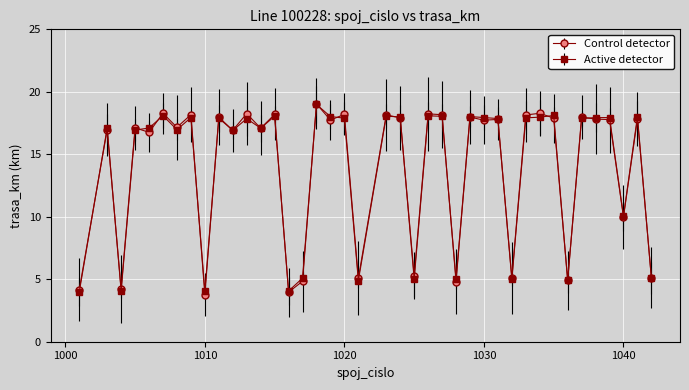

What is the value of the Active detector point at the 21st from the left?

18.1